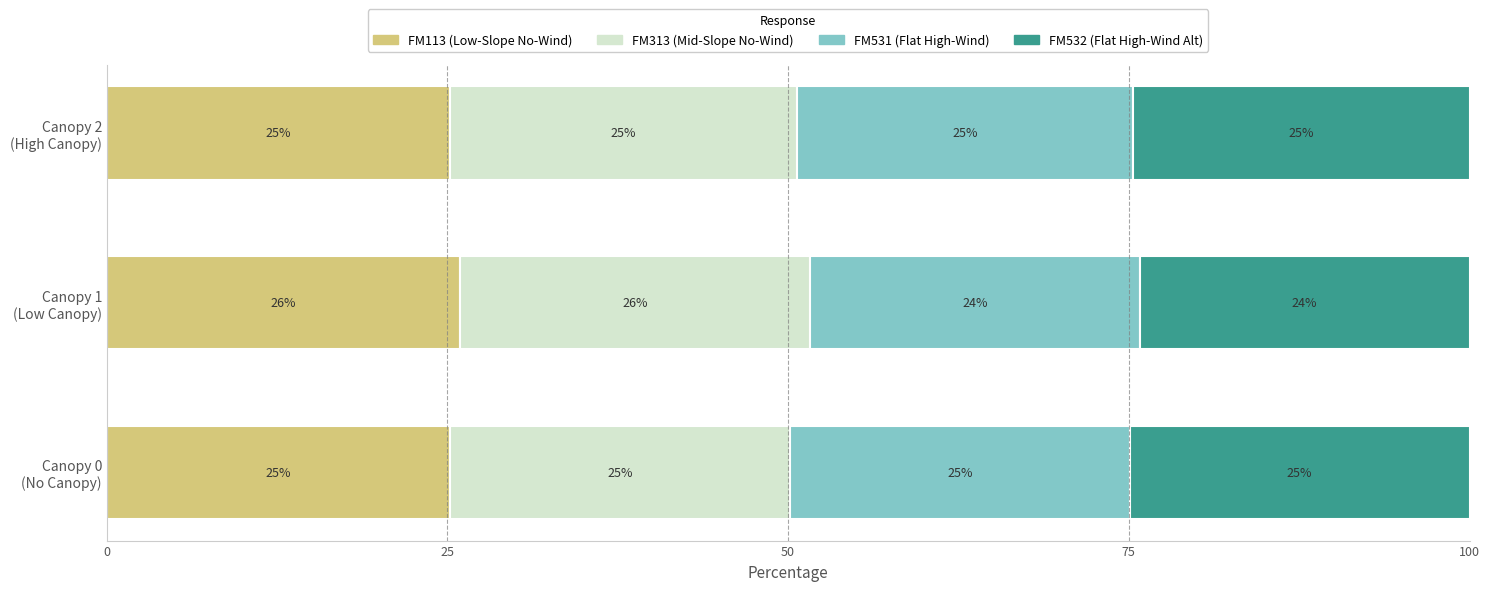

What is the highest value of the FM113 (Low-Slope No-Wind) series?

25.9